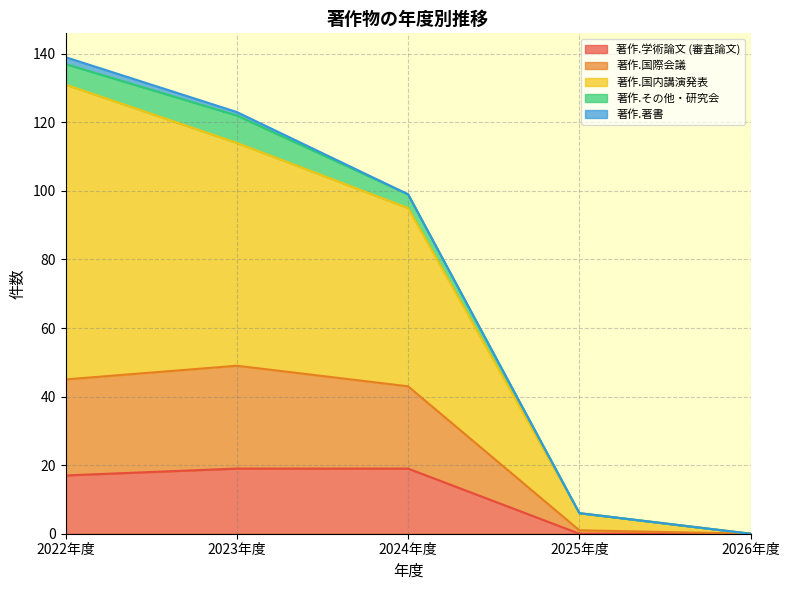

At which label does 著作.学術論文 (審査論文) first exceed 17?

2023年度